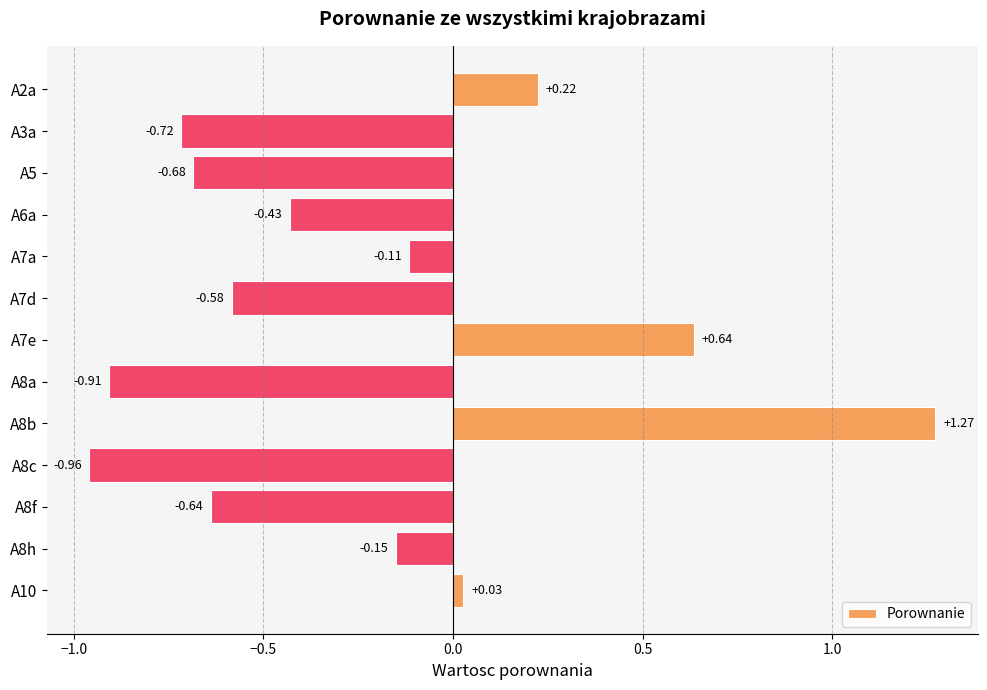

Count the number of values greater than 0.

4